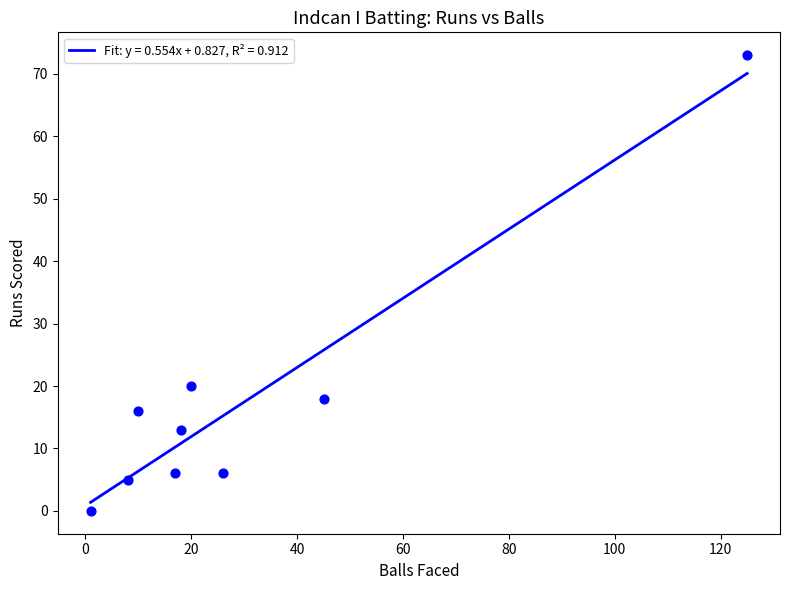

Which series has the largest total across all categories?

Balls